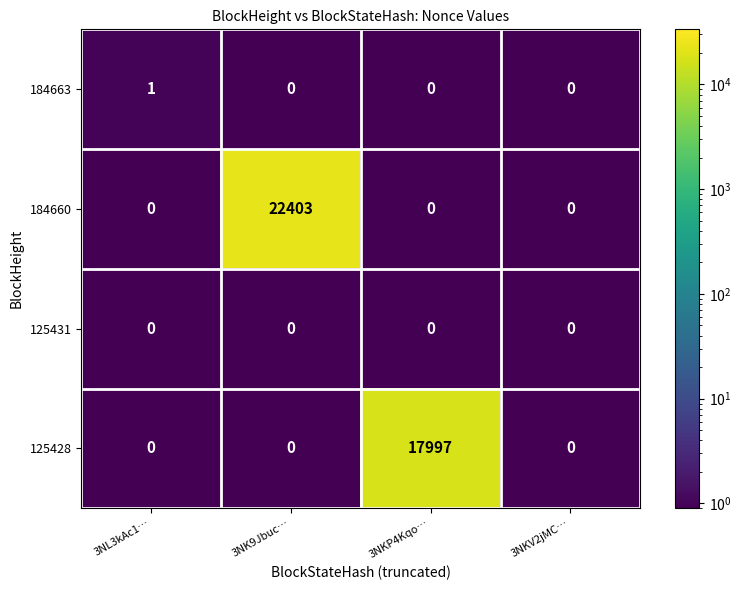

Reading left to right, what are all the values shown in this chart?

184663: 3NL3kAc1…=1	3NK9Jbuc…=0	3NKP4Kqo…=0	3NKV2jMC…=0
184660: 3NL3kAc1…=0	3NK9Jbuc…=22403	3NKP4Kqo…=0	3NKV2jMC…=0
125431: 3NL3kAc1…=0	3NK9Jbuc…=0	3NKP4Kqo…=0	3NKV2jMC…=0
125428: 3NL3kAc1…=0	3NK9Jbuc…=0	3NKP4Kqo…=17997	3NKV2jMC…=0